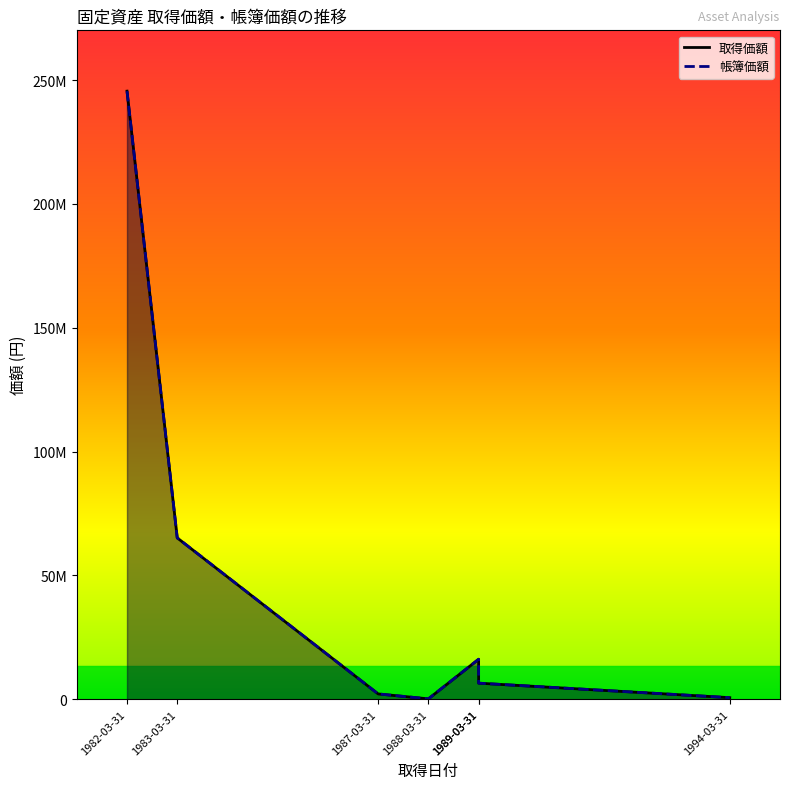

What is the difference between the second highest and second lowest values in the 帳簿価額 series?

64509408